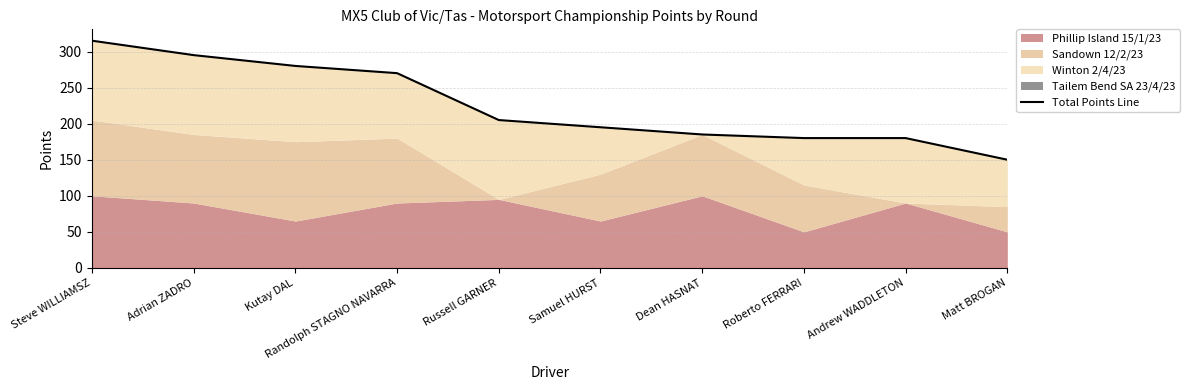

What is the greatest value displayed?

315